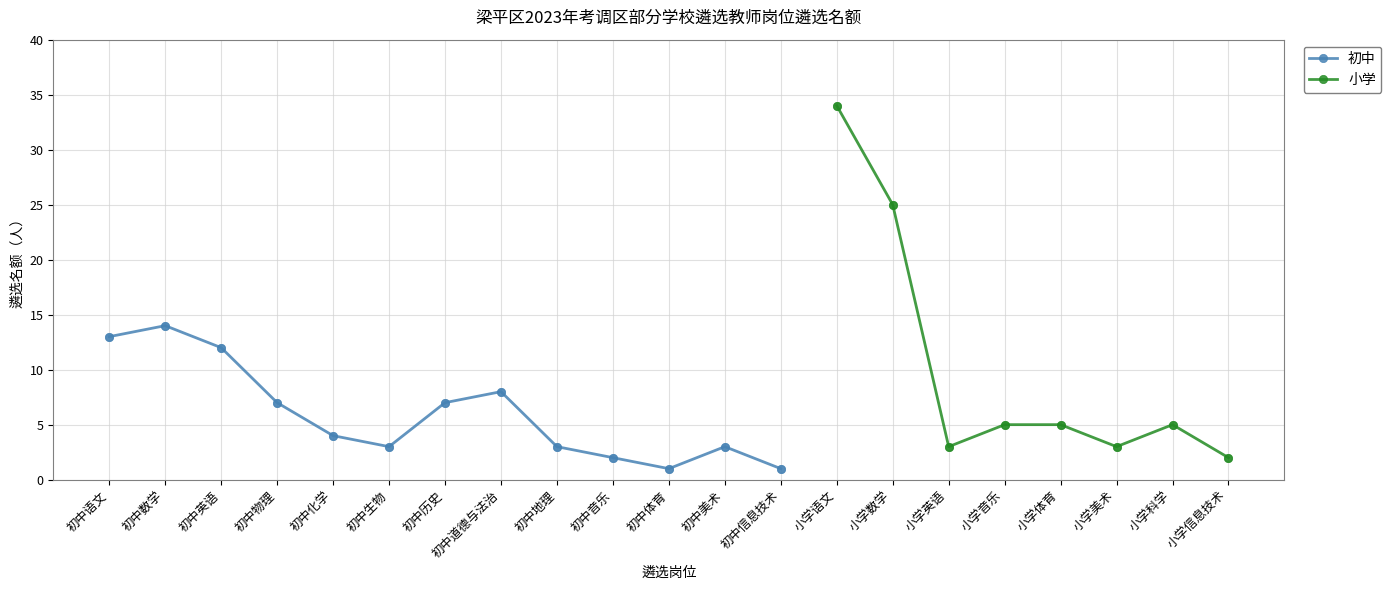

What is the change in value from 初中化学 to 初中历史?

+3